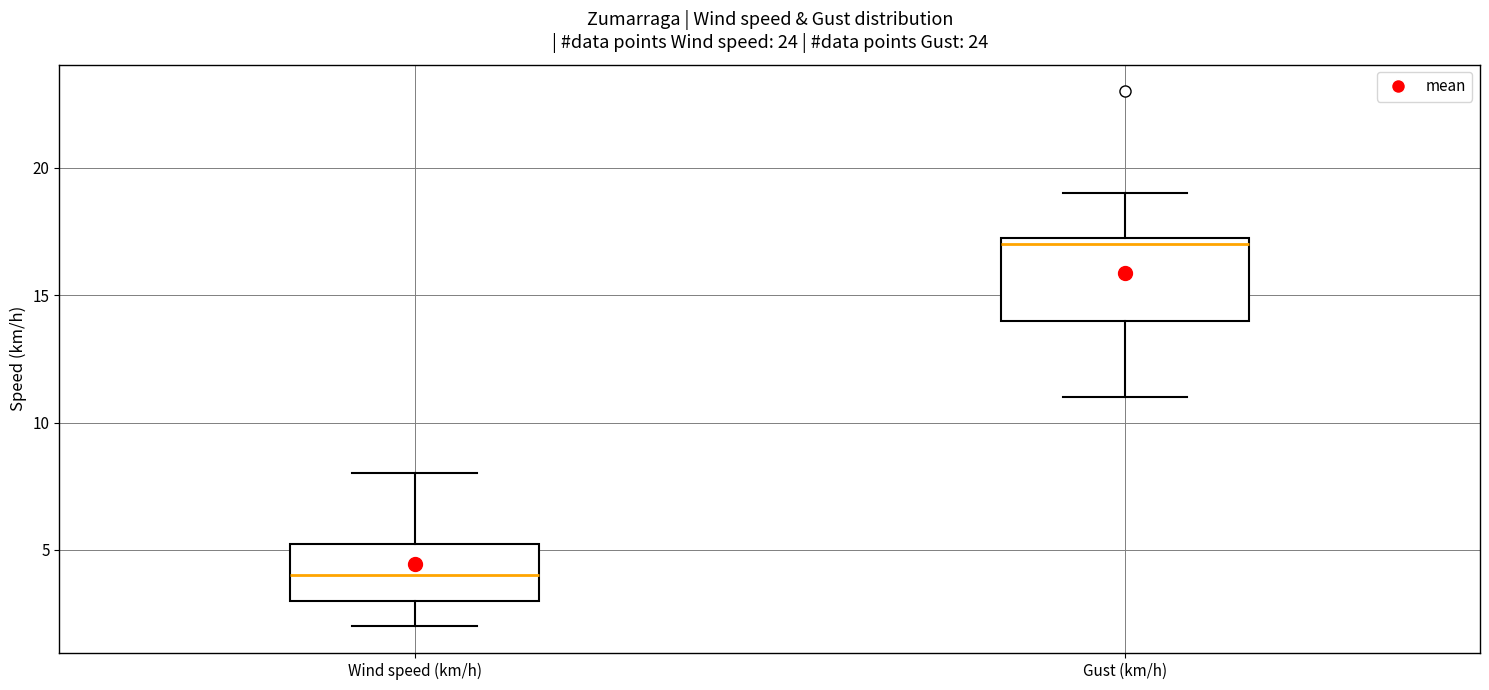

Reading left to right, read every box against the y-axis: the position of its median line, the range the box covers, and the ends of its whiskers. The values are not printed on the chart, so give them approximately, as read against the axis.

Wind speed (km/h): median 4.0, box 3.0 to 5.5, whiskers 2.0 to 8.0
Gust (km/h): median 17.0, box 14.0 to 17.5, whiskers 11.0 to 19.0